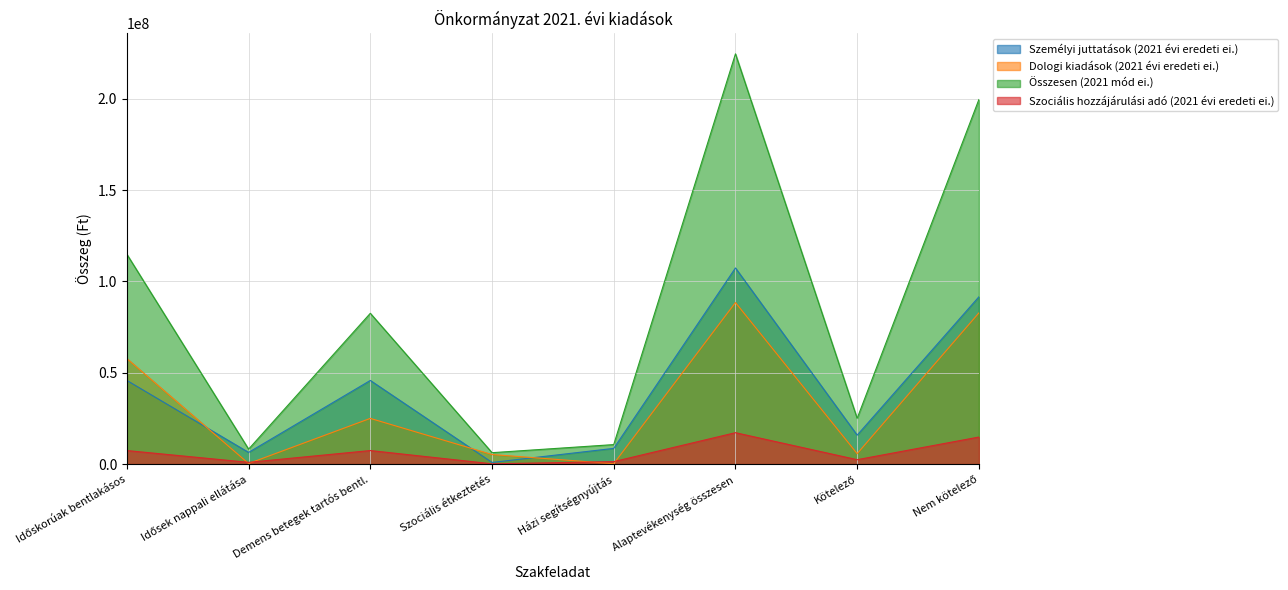

True or false: Összesen (2021 mód ei.) and Személyi juttatások (2021 évi eredeti ei.) cross at least once.

False